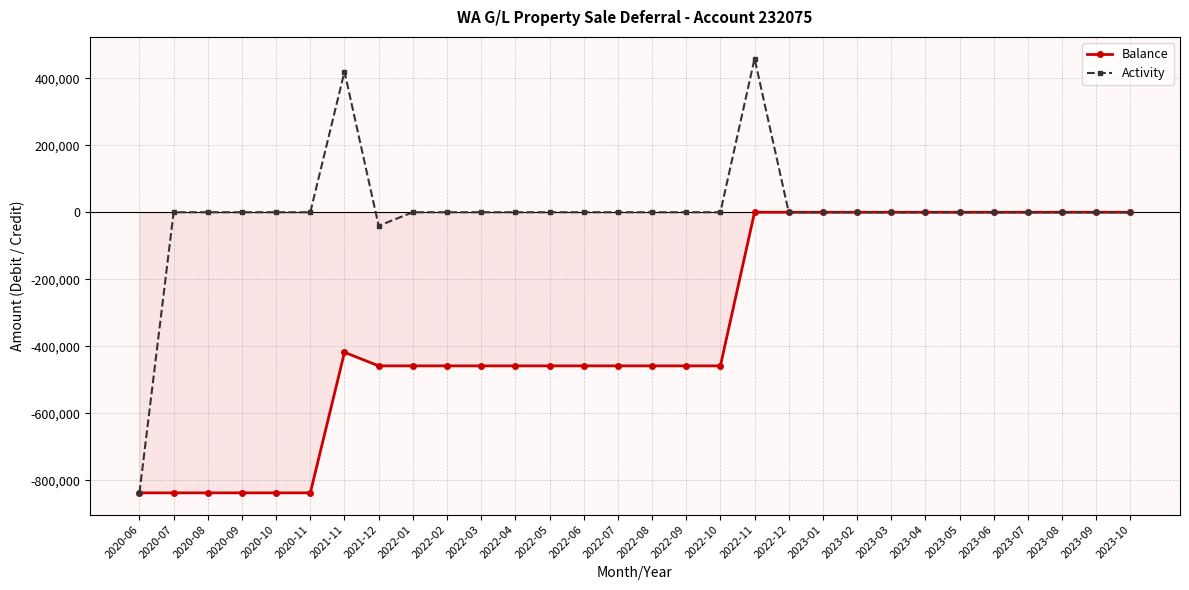

How many categories are shown in the chart?

30